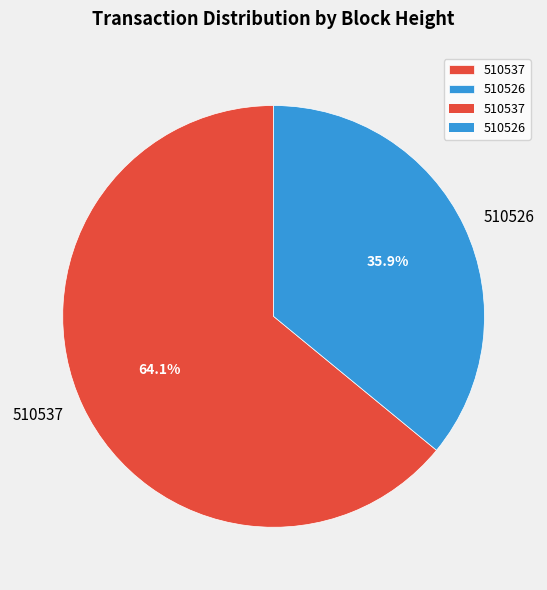

To the nearest percent, what is the difference between the 510537 and 510526 slice percentages?

28%